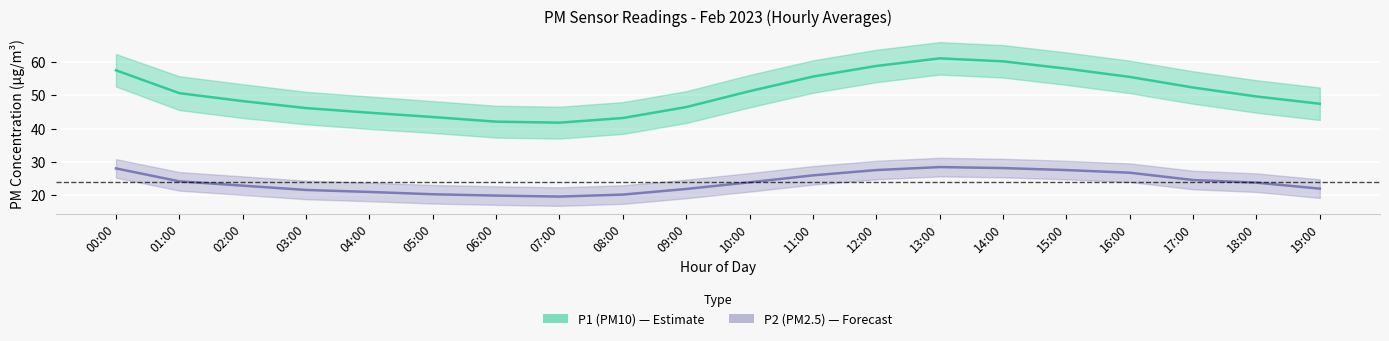

At which category is the sum across all series the highest?

13:00